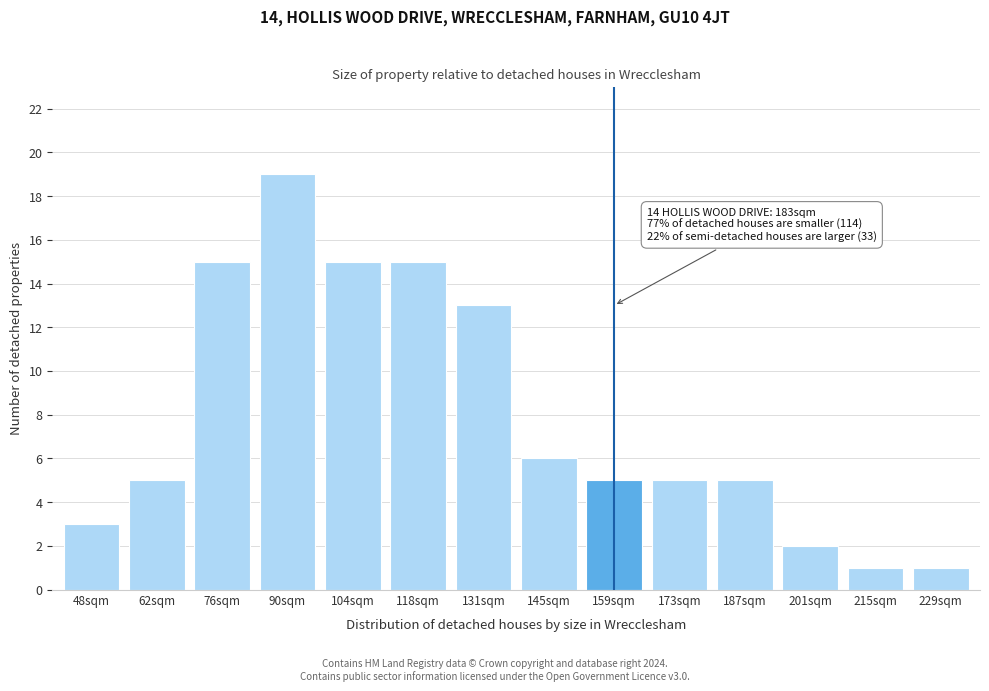

Reading left to right, transcribe all the data shown in this chart.

48sqm=3	62sqm=5	76sqm=15	90sqm=19	104sqm=15	118sqm=15	131sqm=13	145sqm=6	159sqm=5	173sqm=5	187sqm=5	201sqm=2	215sqm=1	229sqm=1